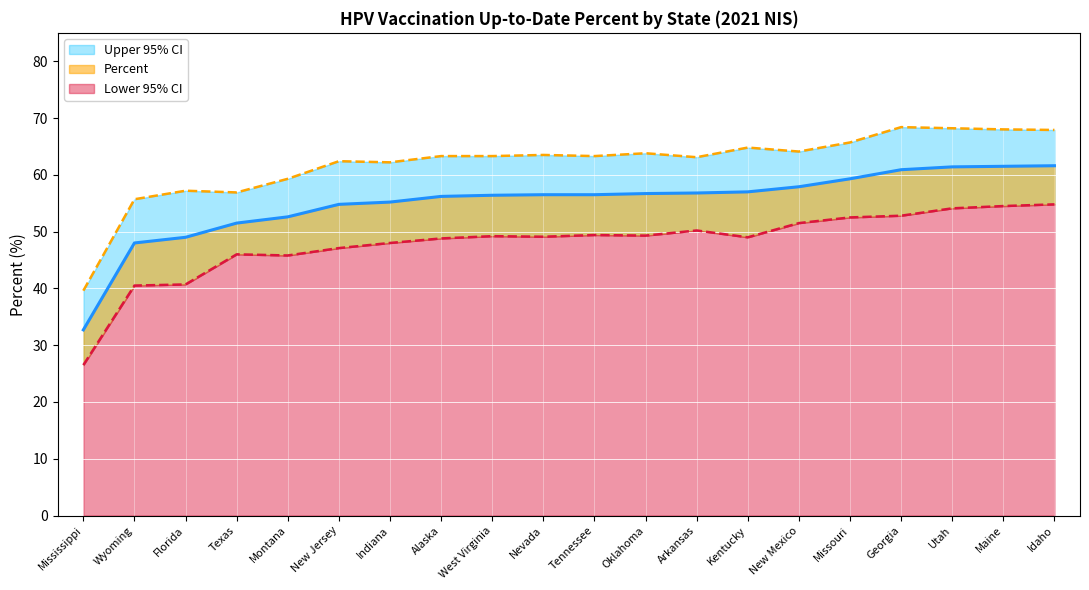

Which series has the largest range (max minus min)?

Percent